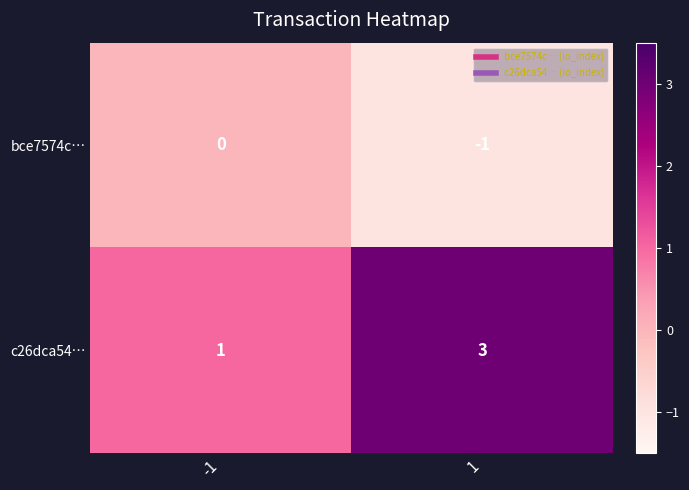

What is the sum of the c26dca54… values at 1 and -1?

4